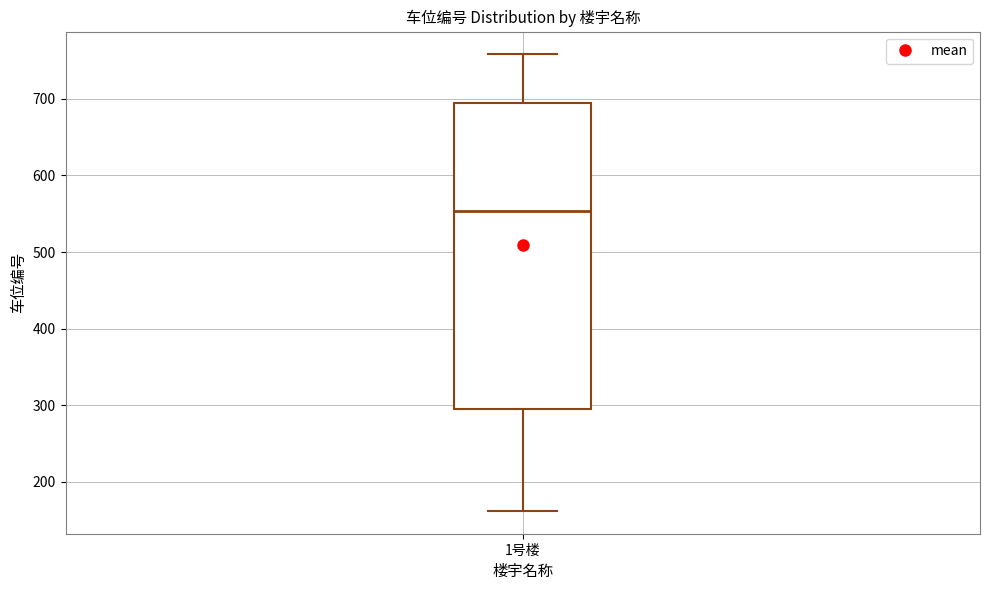

Read this box plot against the y-axis: the position of the median line, the range covered by the box, and the ends of both whiskers. The values are not printed on the chart, so give them approximately, as read against the axis.

median 550, box 300 to 690, whiskers 160 to 760